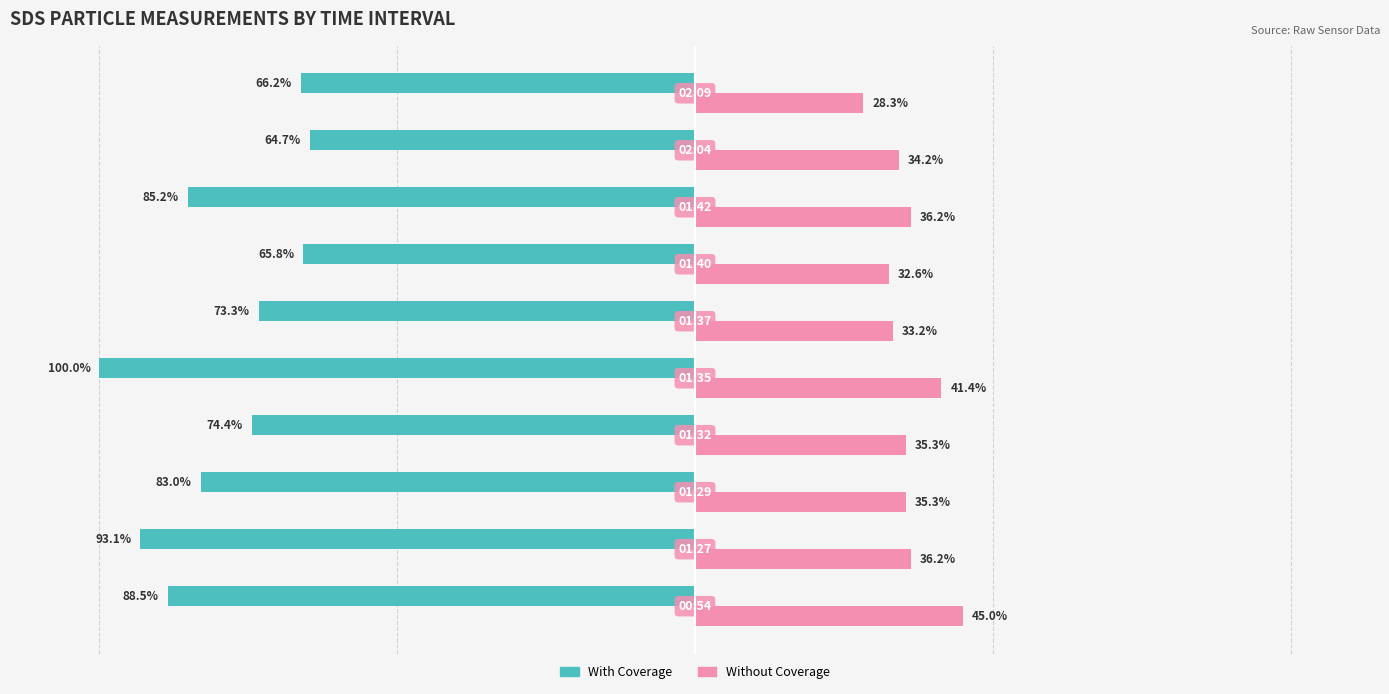

Rank the series by their maximum value, from highest to lowest.

Without Coverage, With Coverage